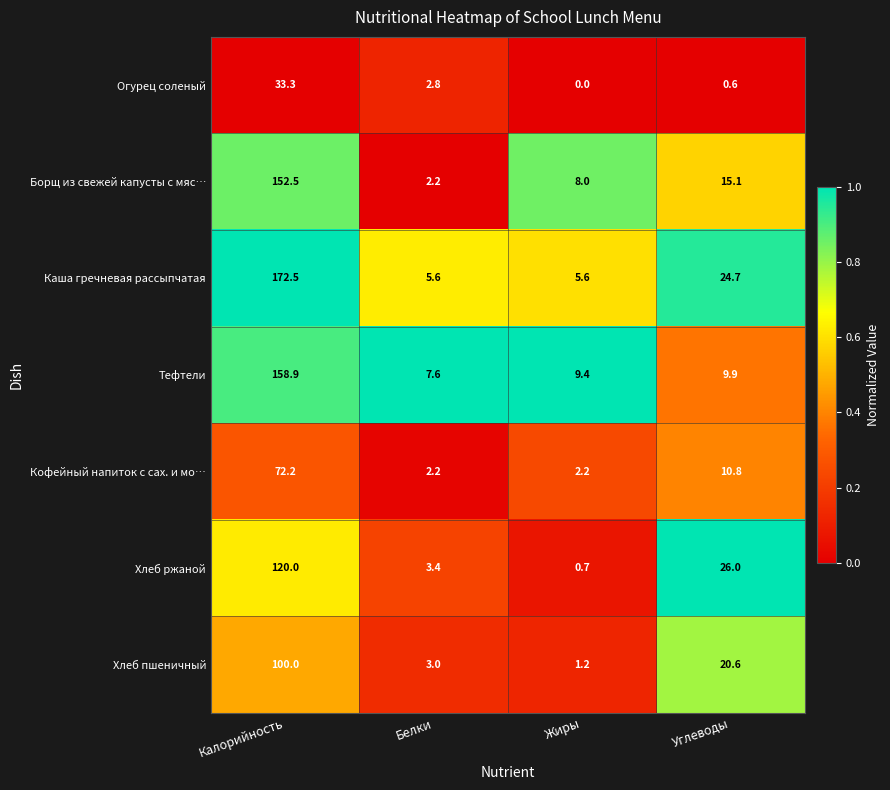

Rank the series at Калорийность from lowest to highest value.

Огурец соленый, Кофейный напиток с сах. и мо…, Хлеб пшеничный, Хлеб ржаной, Борщ из свежей капусты с мяс…, Тефтели, Каша гречневая рассыпчатая